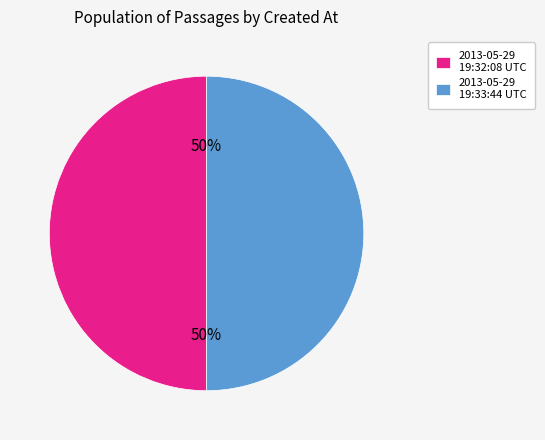

Is it true that 2013-05-29 19:32:08 UTC is 50% of the pie?

True